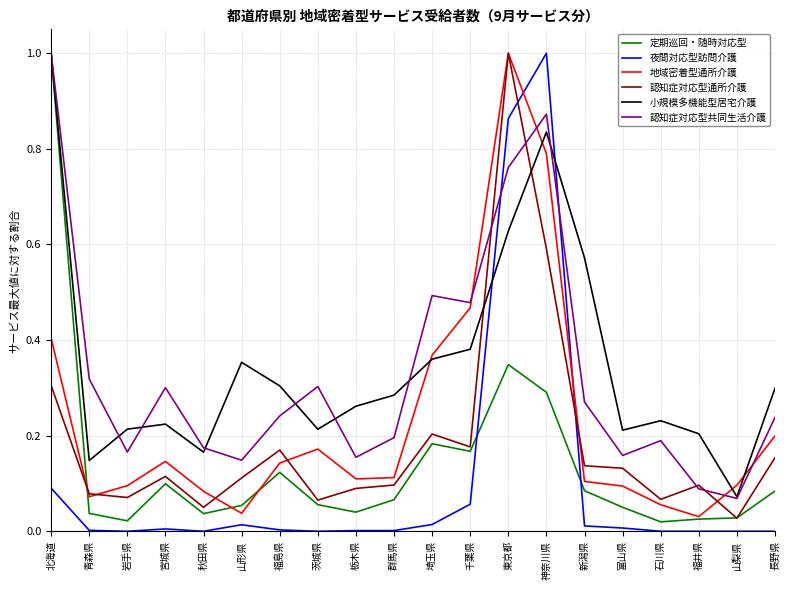

At which category is the sum across all series the highest?

東京都